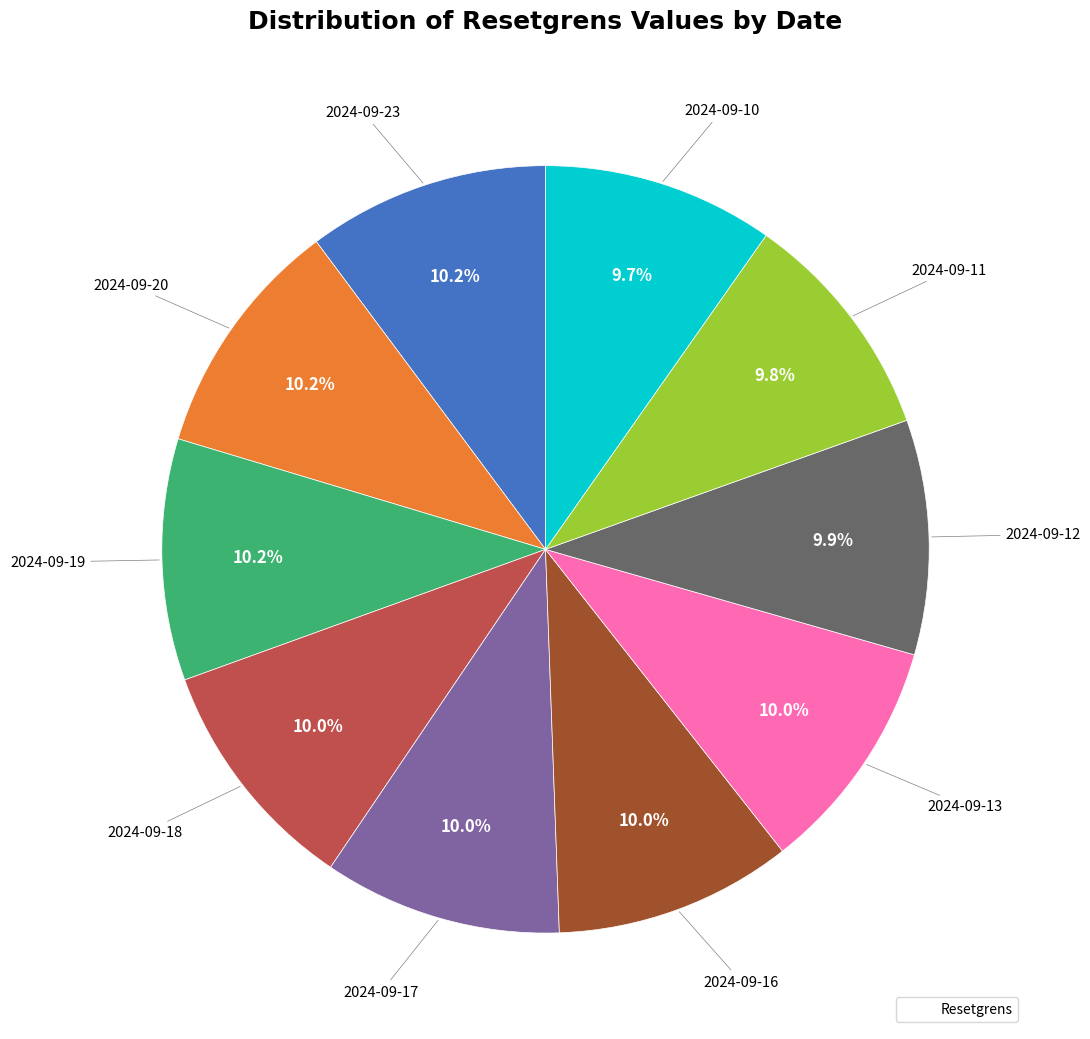

What is the smallest slice in the pie chart?

2024-09-10